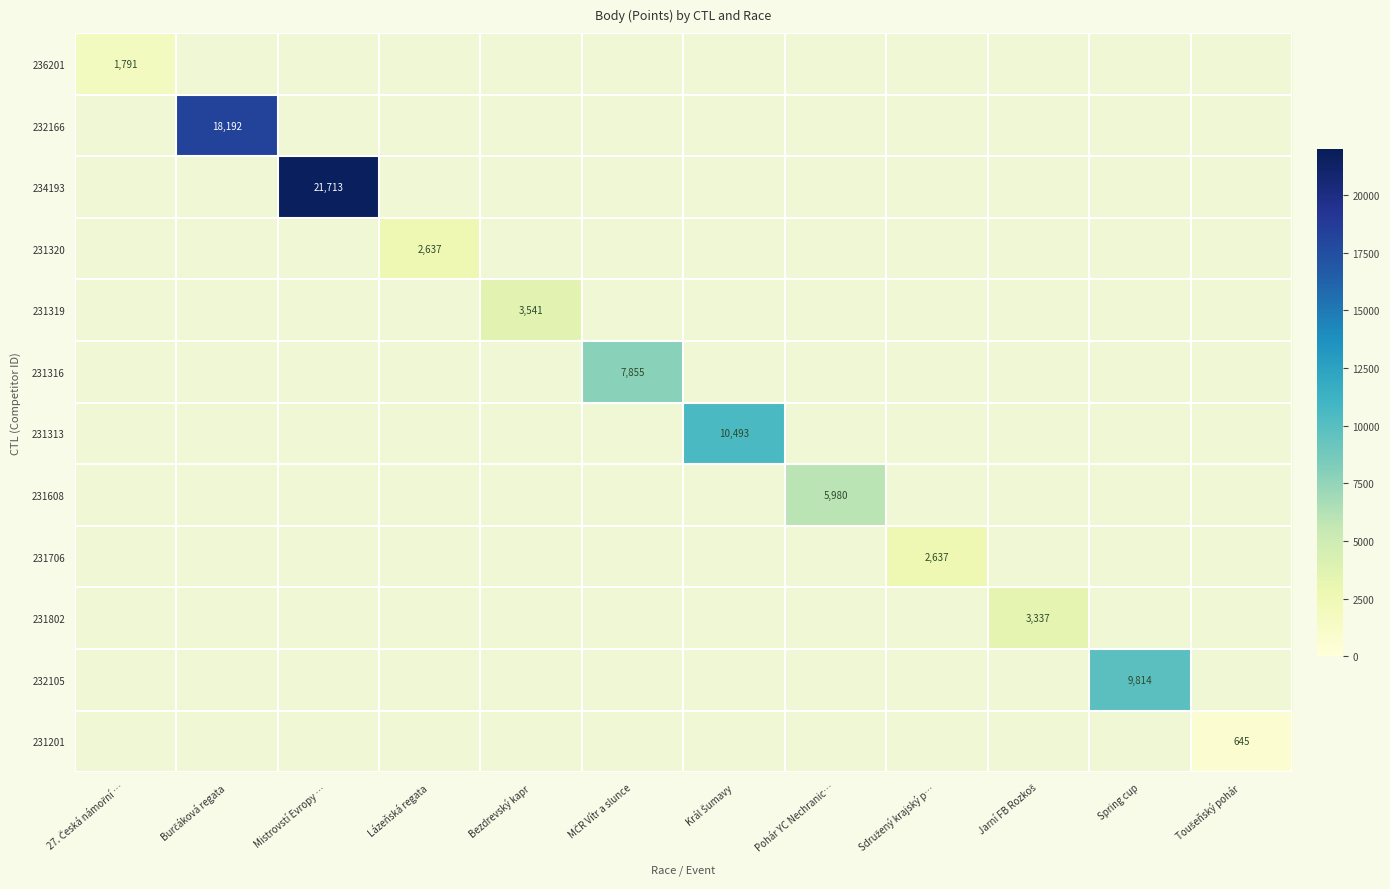

At 27. Česká námořní …, list the series in order from largest to smallest.

236201, 232166, 234193, 231320, 231319, 231316, 231313, 231608, 231706, 231802, 232105, 231201